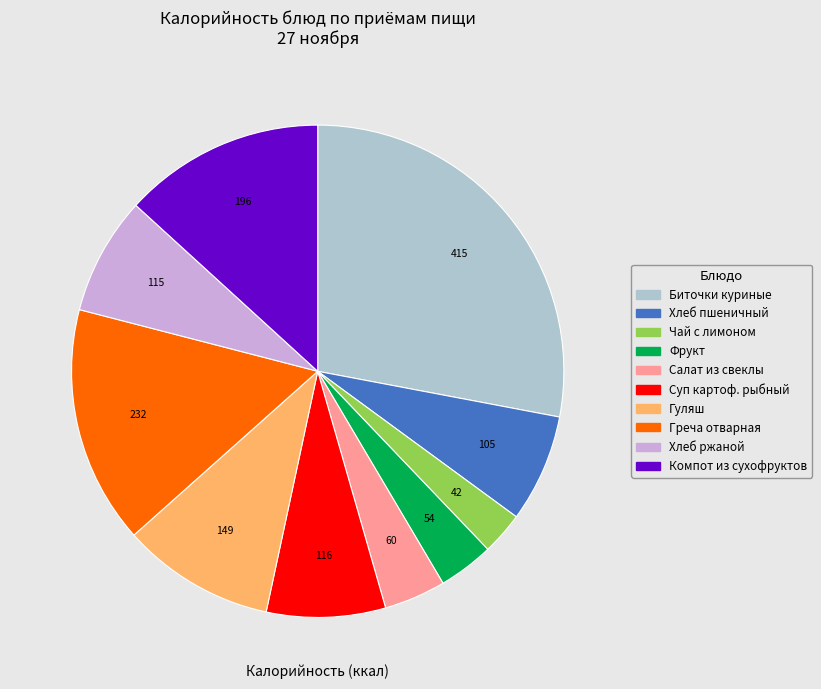

True or false: Суп картоф. рыбный accounts for 2% of the total.

False